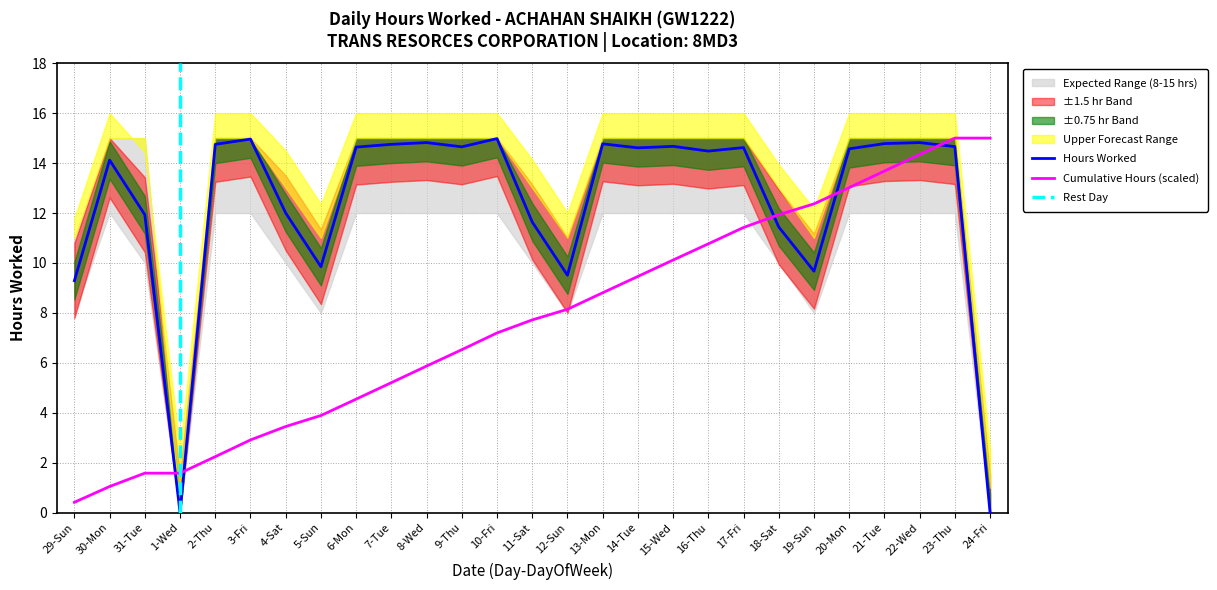

What is the value of the 12th point from the left?

14.7